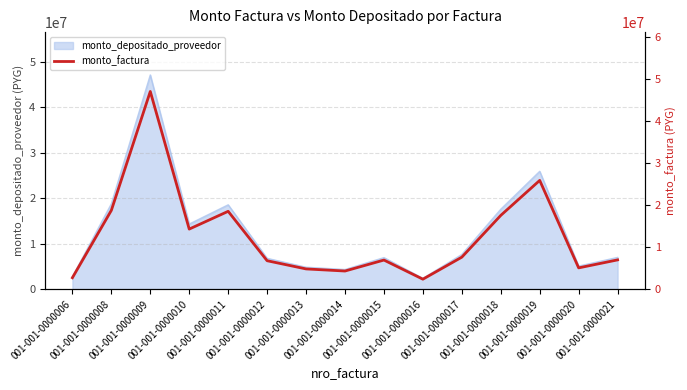

List the labels in order of value, largest first.

001-001-0000009, 001-001-0000019, 001-001-0000008, 001-001-0000011, 001-001-0000018, 001-001-0000010, 001-001-0000017, 001-001-0000021, 001-001-0000015, 001-001-0000012, 001-001-0000020, 001-001-0000013, 001-001-0000014, 001-001-0000006, 001-001-0000016